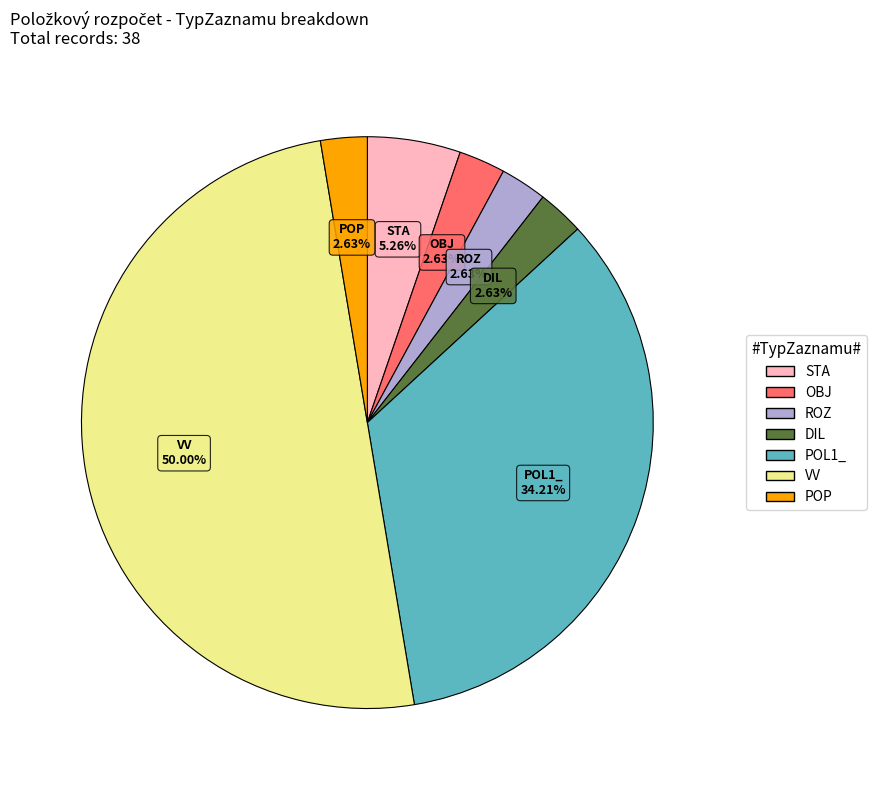

Is it true that ROZ is 3% of the pie?

True